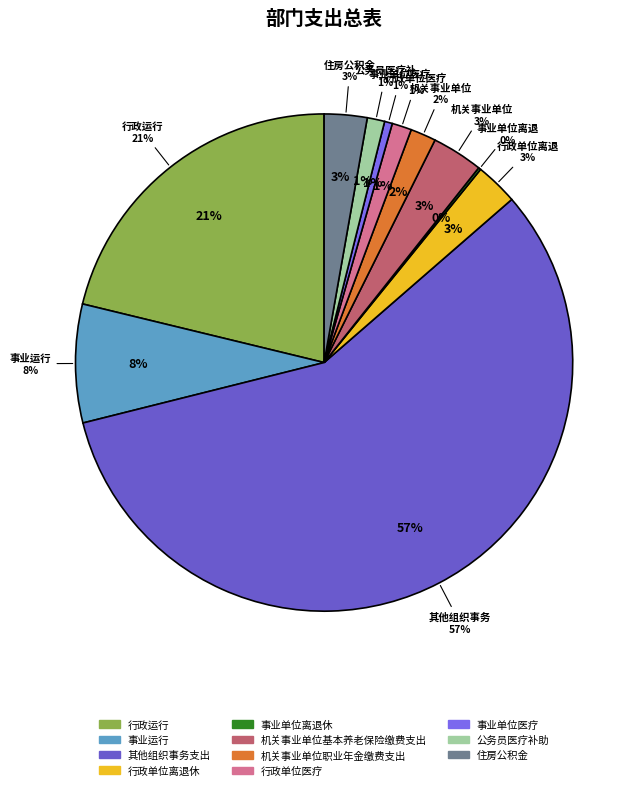

To the nearest percent, what percentage of the pie is 机关事业单位职业年金缴费支出?

2%